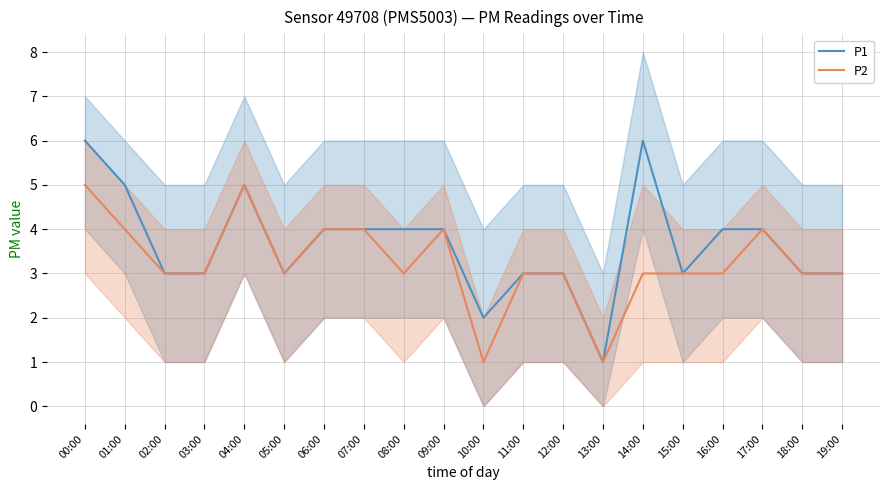

Reading left to right, list all the values displayed in this chart.

P1: 00:00=6	01:00=5	02:00=3	03:00=3	04:00=5	05:00=3	06:00=4	07:00=4	08:00=4	09:00=4	10:00=2	11:00=3	12:00=3	13:00=1	14:00=6	15:00=3	16:00=4	17:00=4	18:00=3	19:00=3
P2: 00:00=5	01:00=4	02:00=3	03:00=3	04:00=5	05:00=3	06:00=4	07:00=4	08:00=3	09:00=4	10:00=1	11:00=3	12:00=3	13:00=1	14:00=3	15:00=3	16:00=3	17:00=4	18:00=3	19:00=3